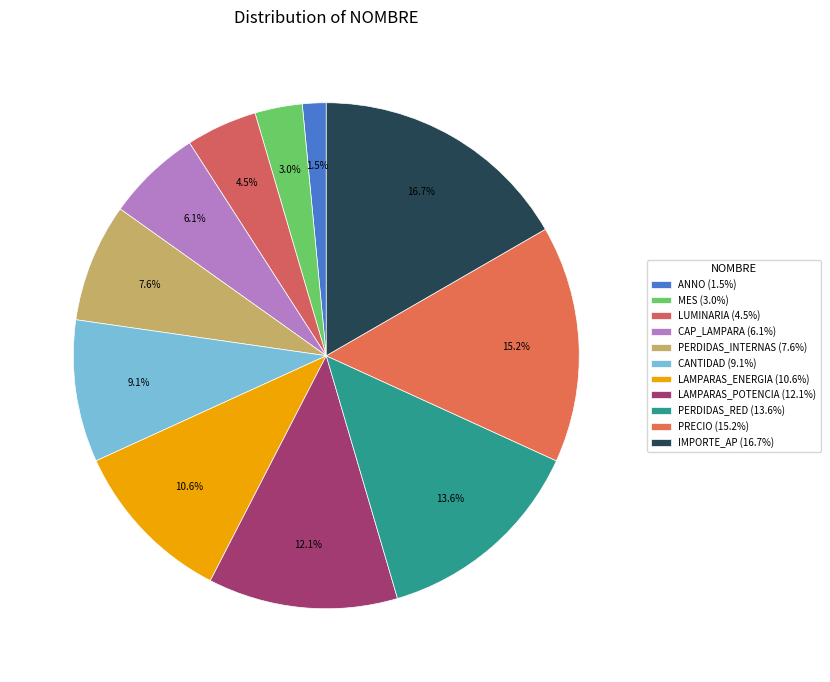

How many slices are in this pie chart?

11